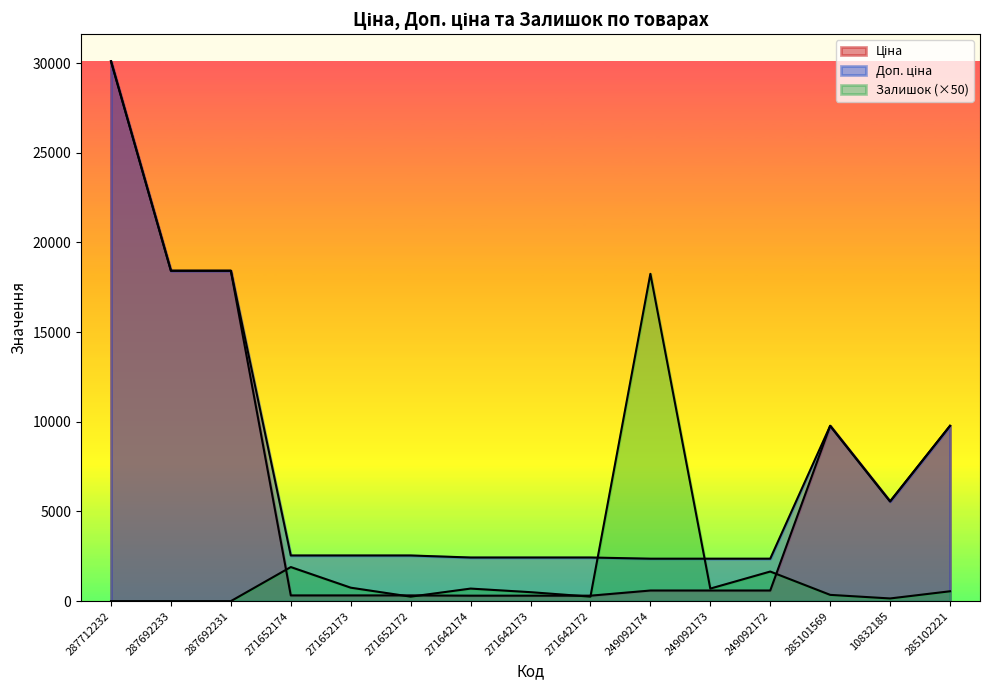

What is the label of the 1st point from the right?

285102221